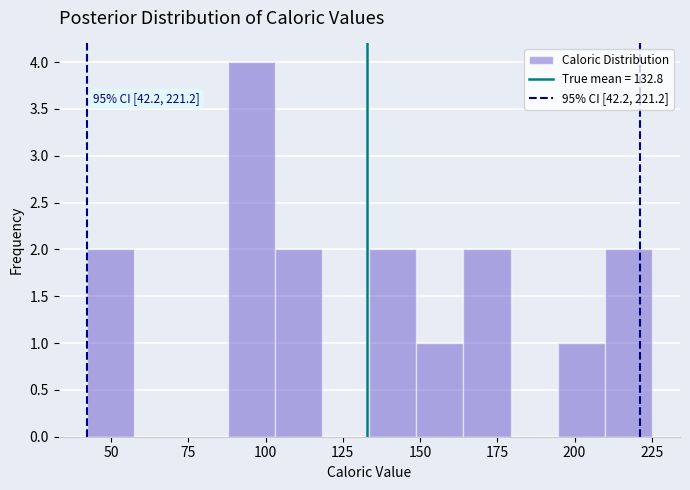

Around what value on the x-axis is the tallest bar? Give the approximate position of its centre, as read against the axis.

95